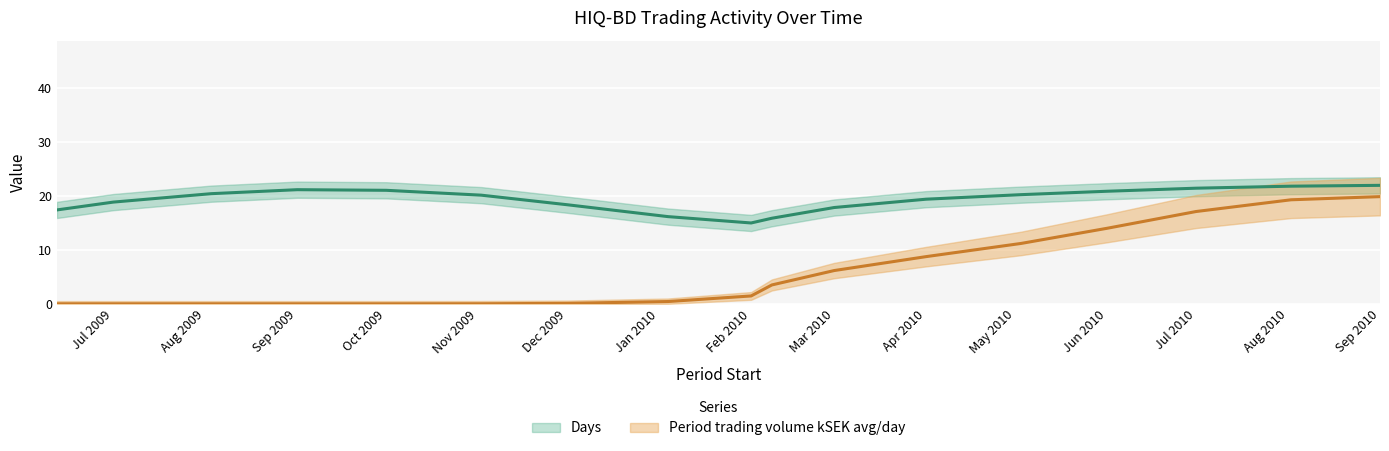

How many series are shown in this chart?

2